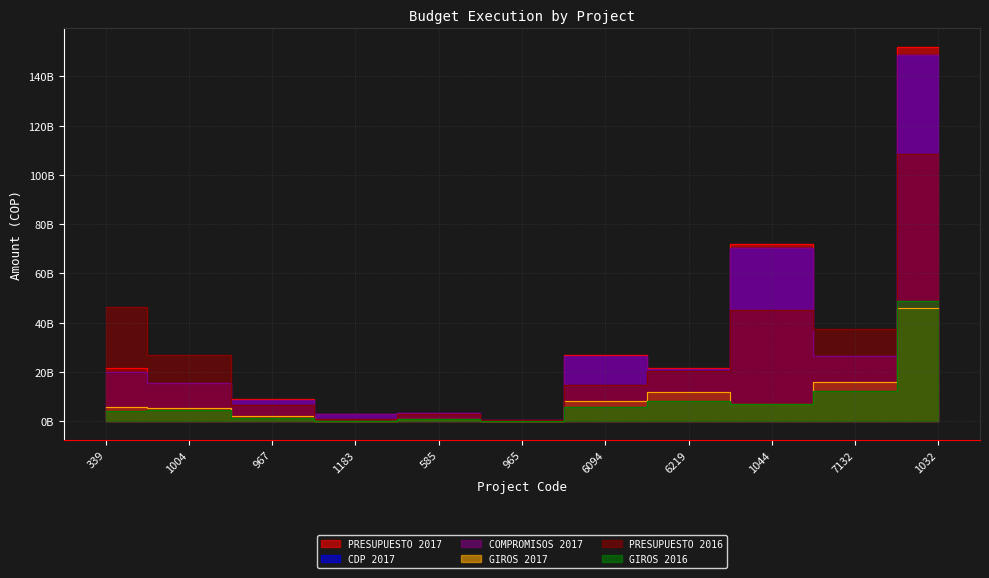

The value of PRESUPUESTO 2017 at 965 is 114836294. True or false?

False